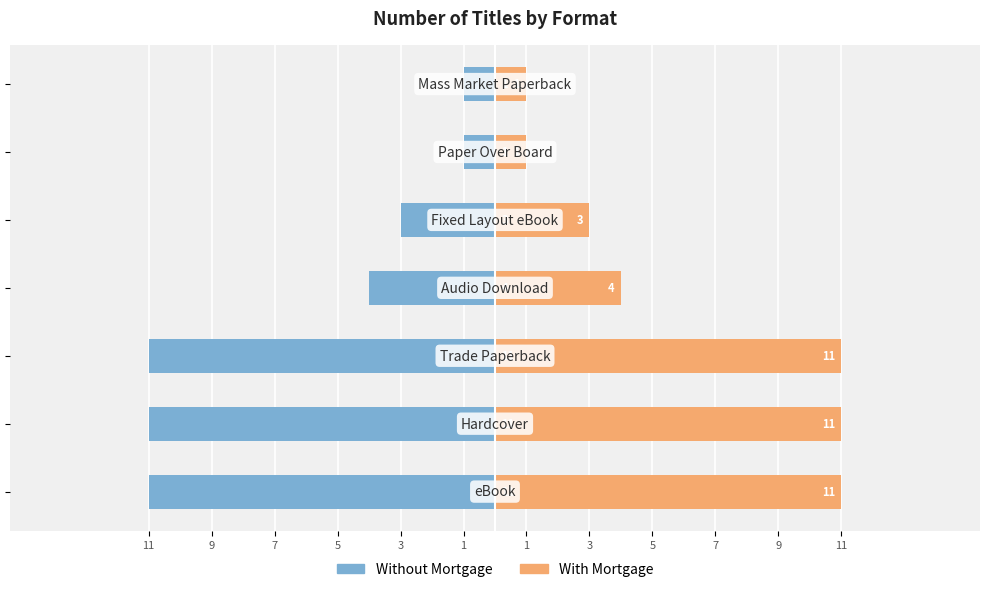

Is it true that Without Mortgage equals -16 at 7?

False